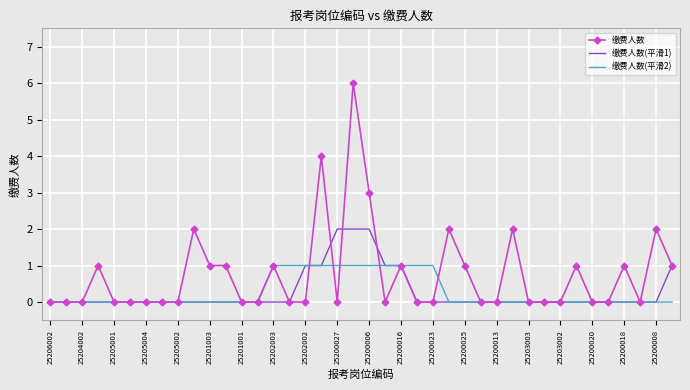

Which series has the largest total across all categories?

缴费人数